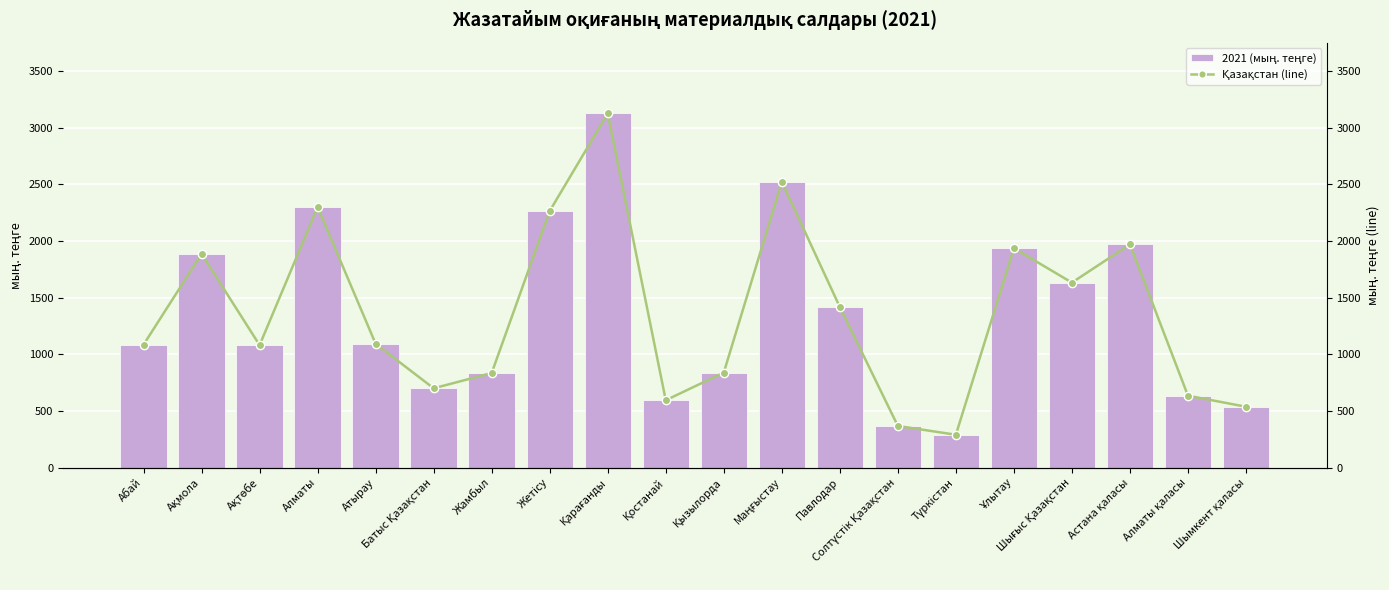

The 2021 (мың. теңге) series shows 290.6 at Түркістан. True or false?

True